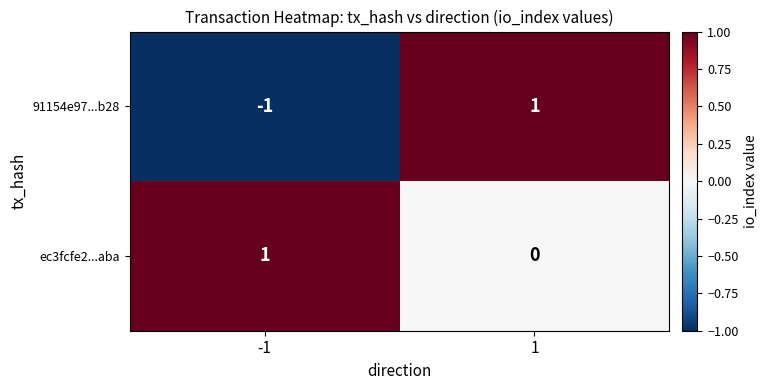

The value of 91154e97...b28 at 1 is 1. True or false?

True